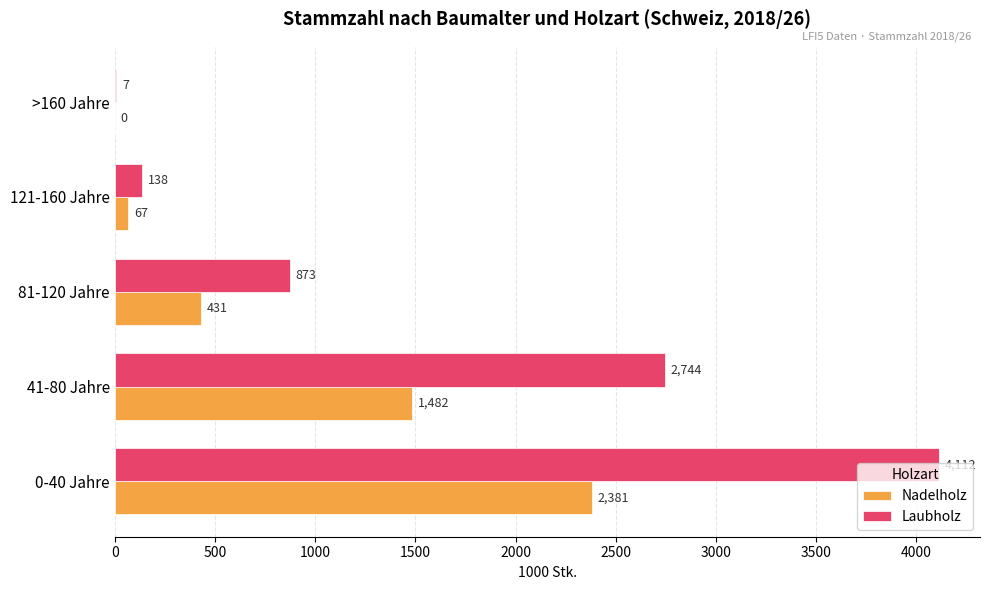

What is the sum of the Laubholz values at 81-120 Jahre and 41-80 Jahre?

3617